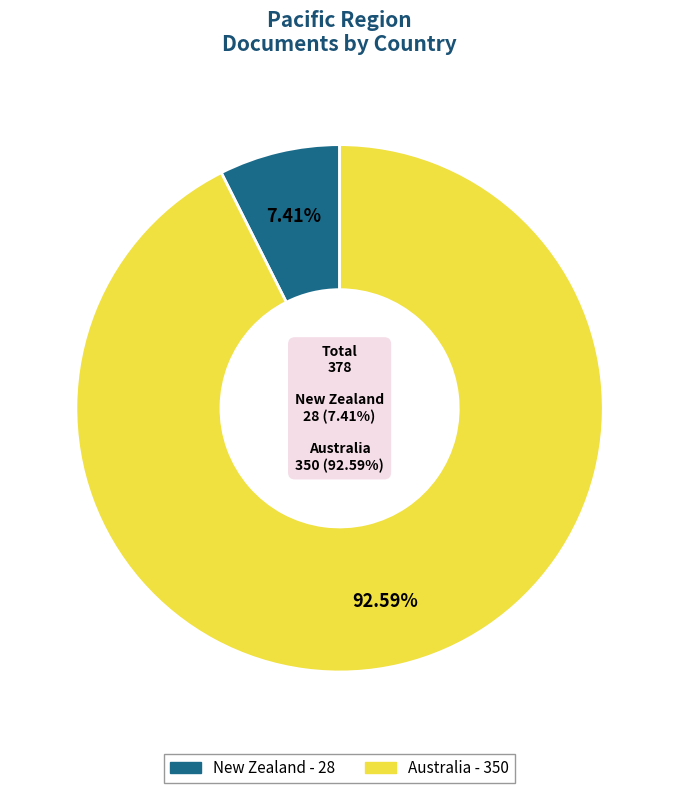

Which slice is the largest?

Australia